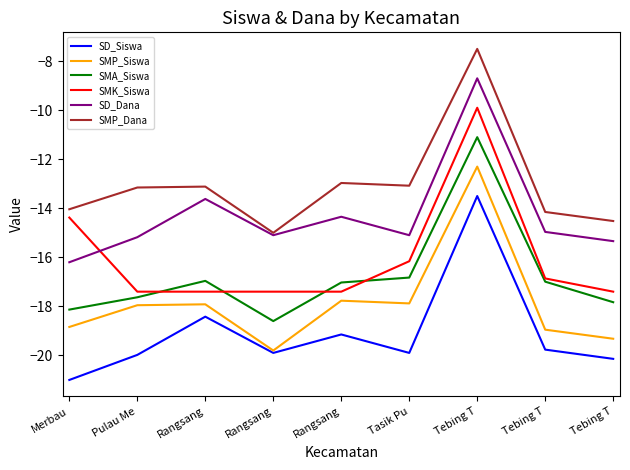

The value of SD_Siswa at Tebing T is -20.1. True or false?

True